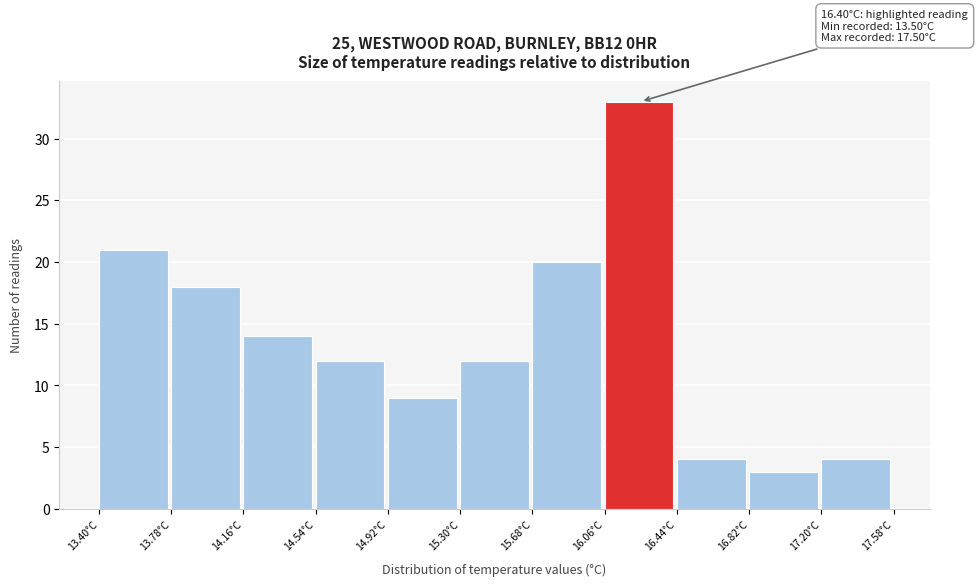

Over which range of the x-axis is the bar tallest?

16.06 to 16.44